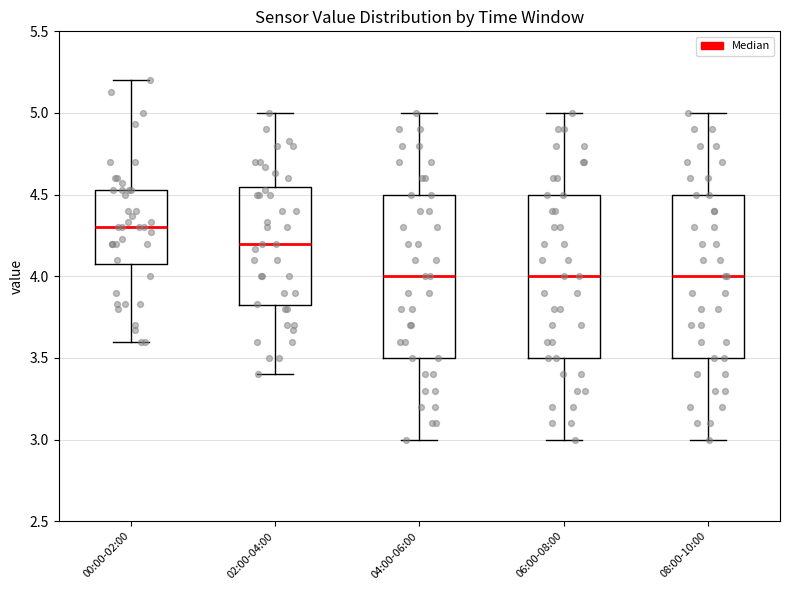

Reading left to right, read every box against the y-axis: the position of its median line, the range the box covers, and the ends of its whiskers. The values are not printed on the chart, so give them approximately, as read against the axis.

00:00-02:00: median 4.30, box 4.10 to 4.55, whiskers 3.60 to 5.20
02:00-04:00: median 4.20, box 3.80 to 4.55, whiskers 3.40 to 5.00
04:00-06:00: median 4.00, box 3.50 to 4.50, whiskers 3.00 to 5.00
06:00-08:00: median 4.00, box 3.50 to 4.50, whiskers 3.00 to 5.00
08:00-10:00: median 4.00, box 3.50 to 4.50, whiskers 3.00 to 5.00